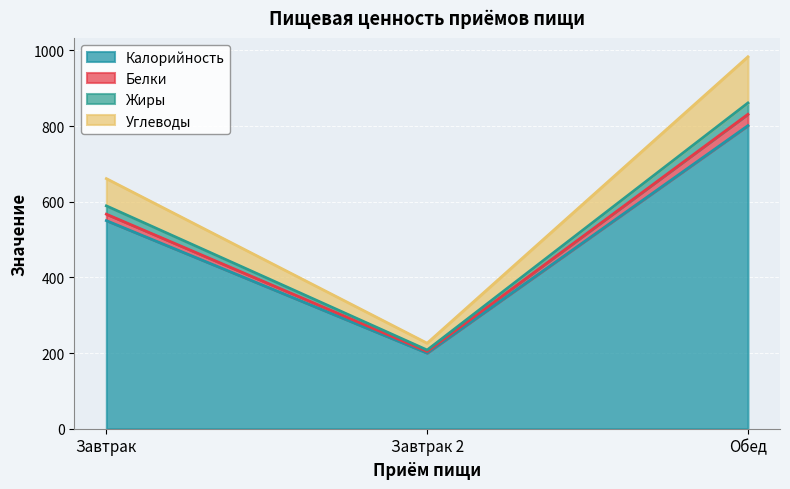

Between Завтрак 2 and Обед, which is larger?

Обед